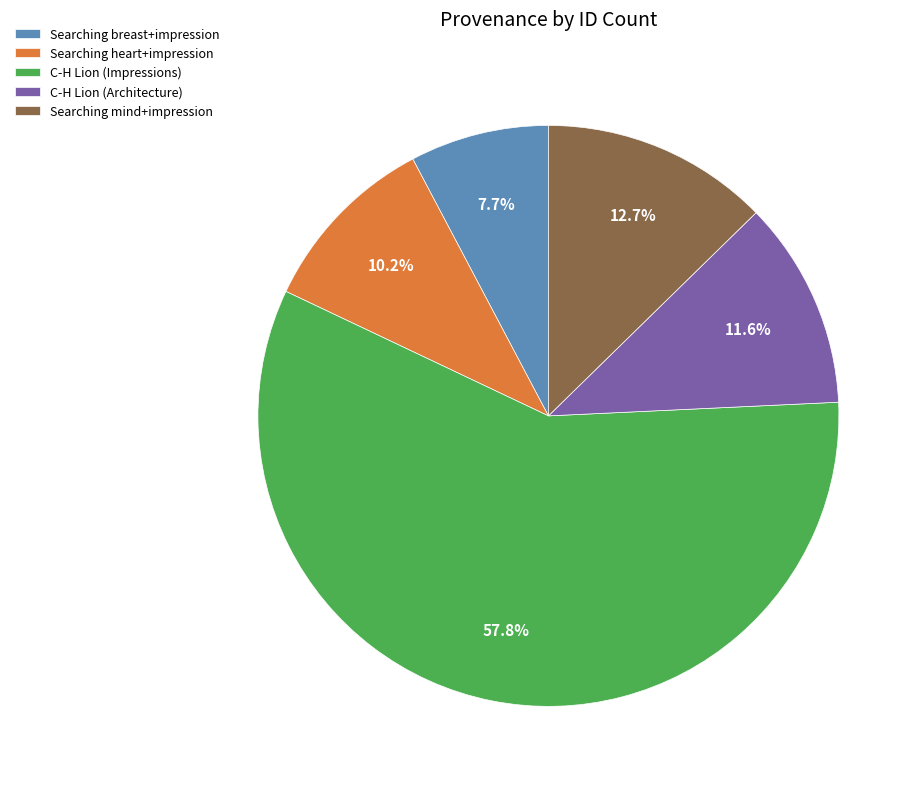

To the nearest percent, what is the combined percentage of C-H Lion (Architecture) and Searching mind+impression?

24%